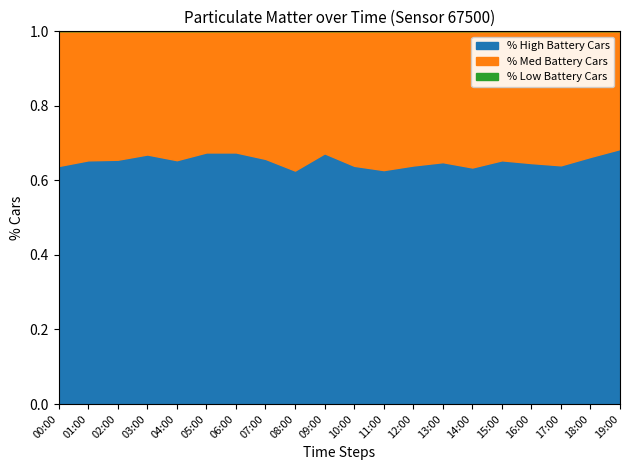

Count the number of data series in this chart.

2